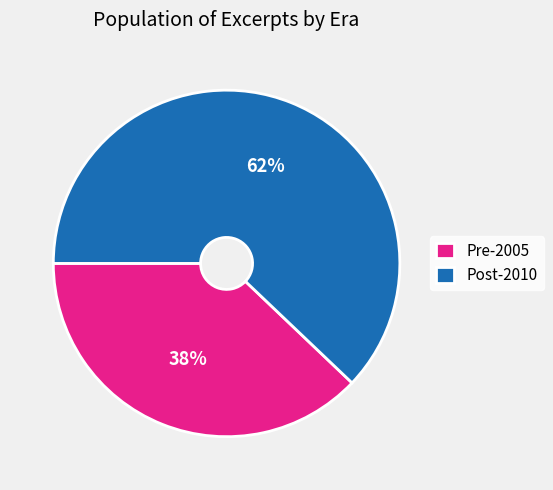

Rank the categories by value from highest to lowest.

Post-2010, Pre-2005